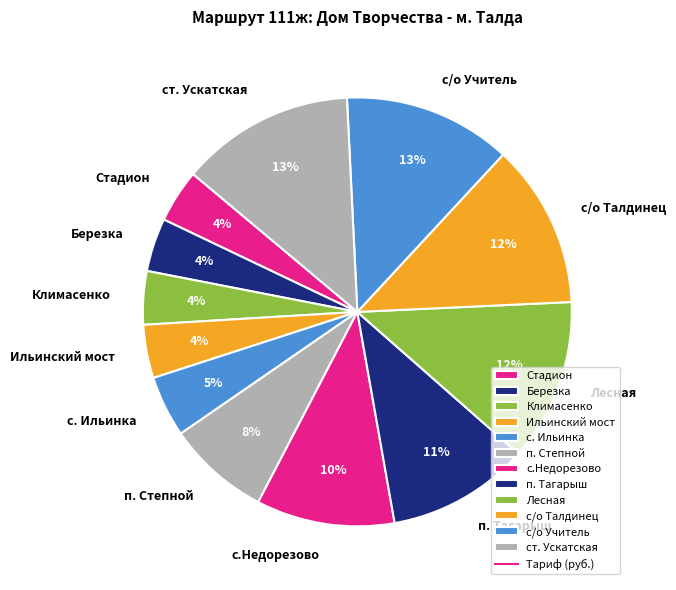

What percentage is the с/о Талдинец slice, to the nearest percent?

12%